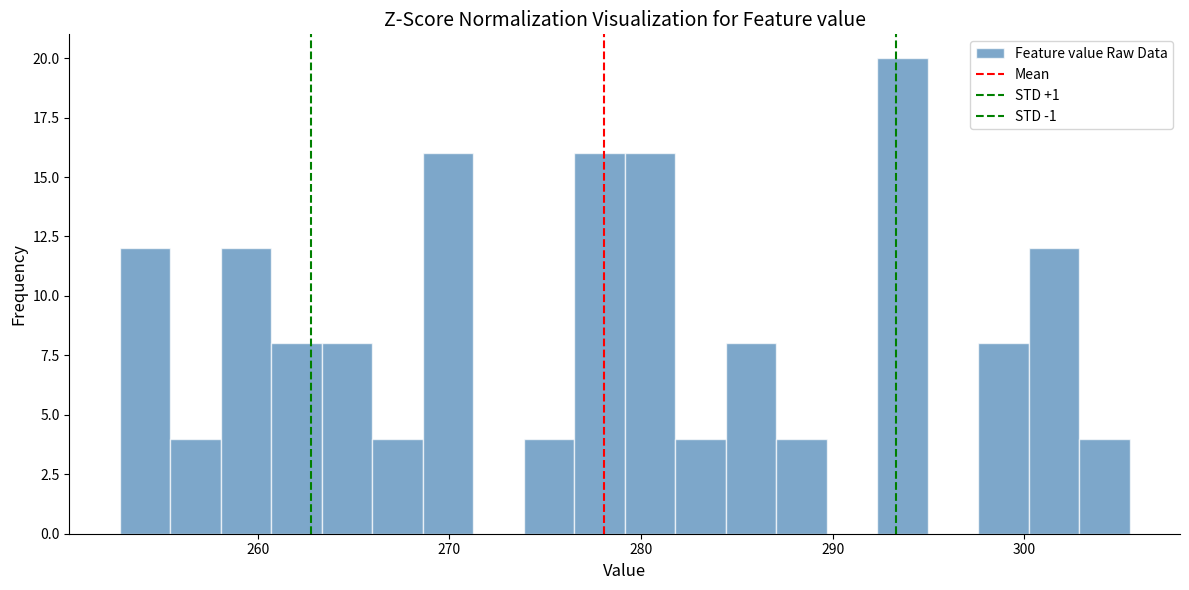

Around what value on the x-axis is the tallest bar? Give the approximate position of its centre, as read against the axis.

294